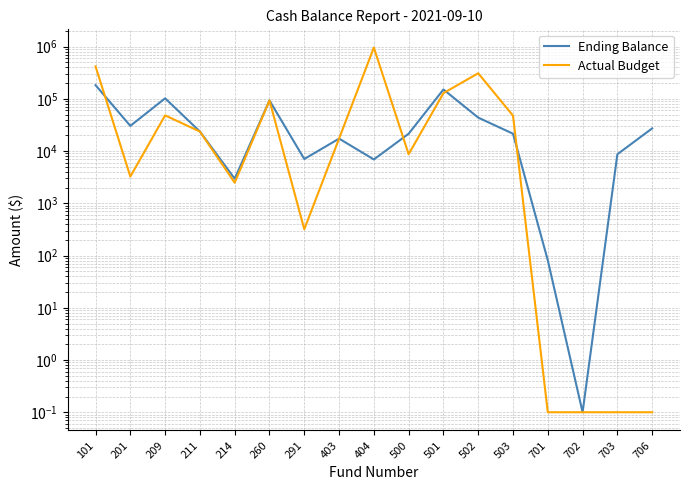

Reading left to right, list all the values displayed in this chart.

Ending Balance: 182821.7	30390.0	102373.1	23660.0	2960.4	93125.5	7050.8	17327.1	6911.1	21486.0	151139.7	43715.7	21512.8	81.0	0.1	8699.6	27205.0
Actual Budget: 418569.6	3252.0	48246.6	23660.7	2479.0	93126.0	318.6	17321.0	959216.3	8704.3	128617.1	308890.4	47759.0	0.1	0.1	0.1	0.1